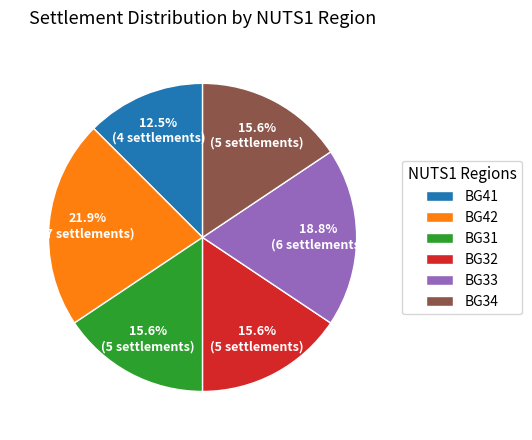

What percentage is the BG42 slice, to the nearest percent?

22%